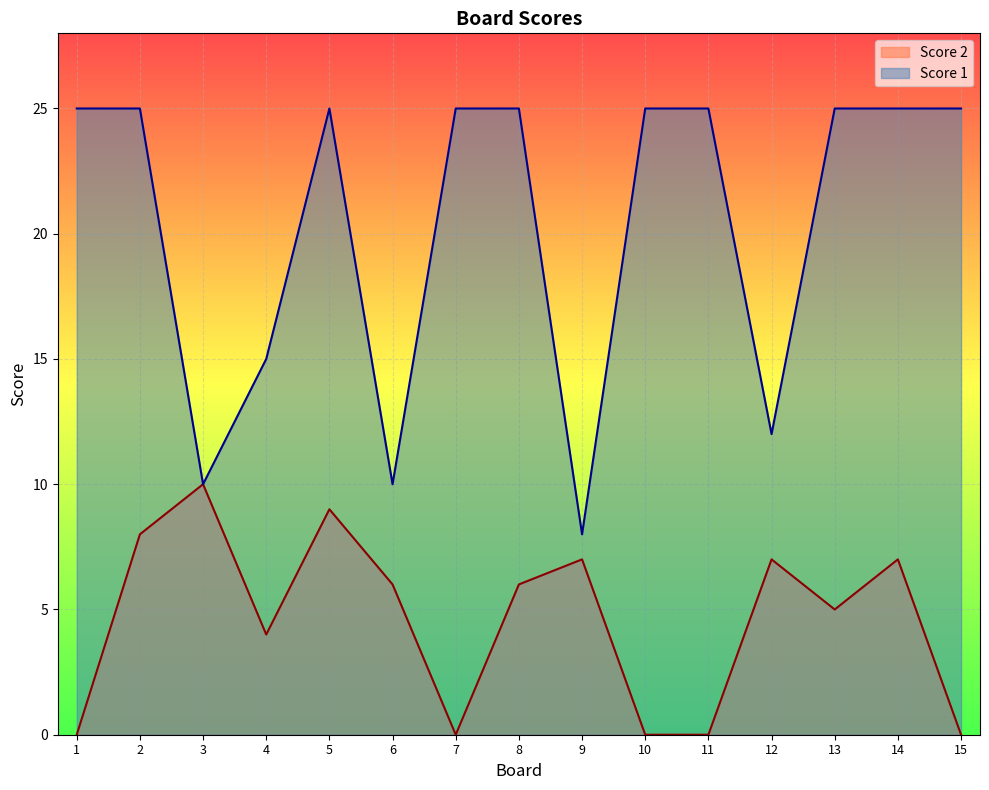

At which label is Score 1 closest to 16?

4